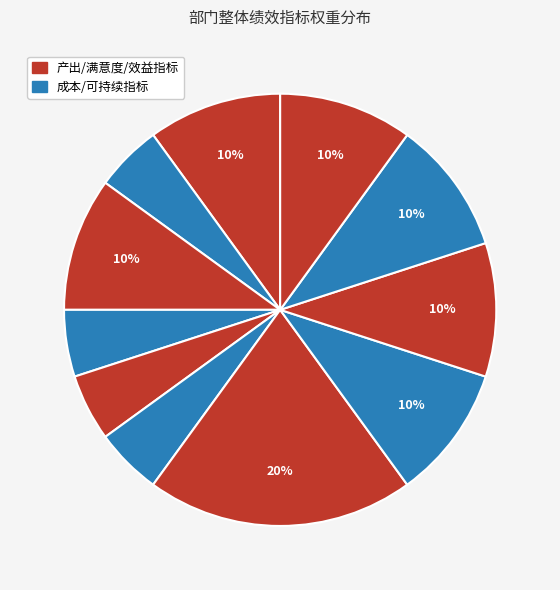

Is there a majority slice in this chart?

No